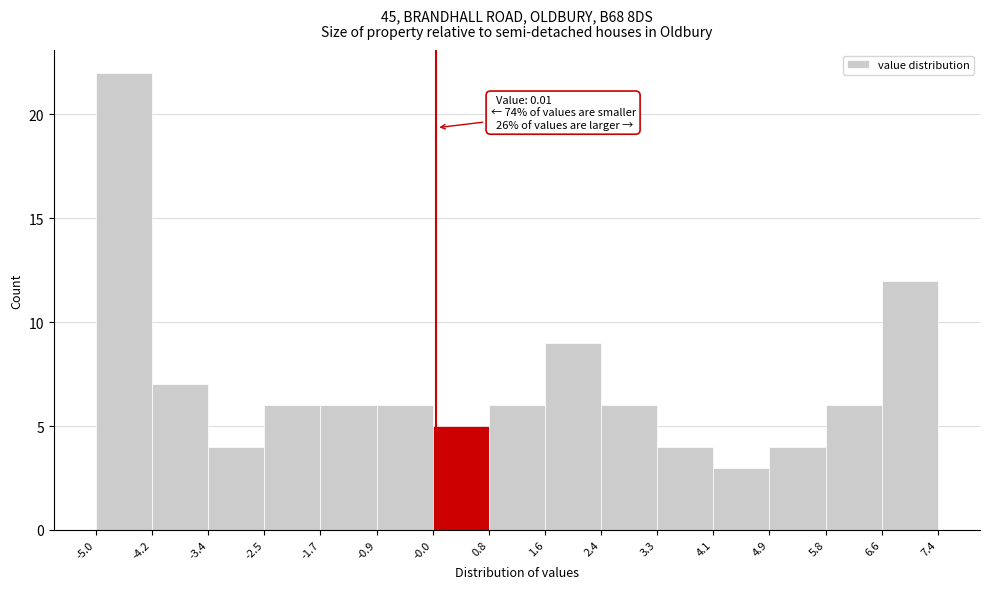

Over which range of the x-axis is the bar tallest?

-5.0 to -4.2